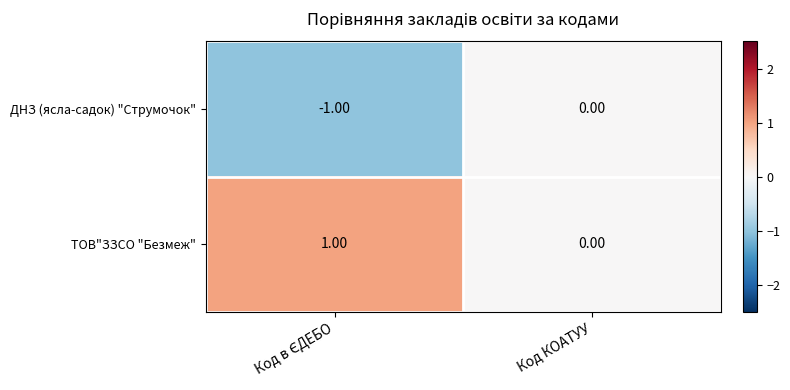

List the series in order of their overall mean, lowest first.

ДНЗ (ясла-садок) "Струмочок", ТОВ"ЗЗСО "Безмеж"